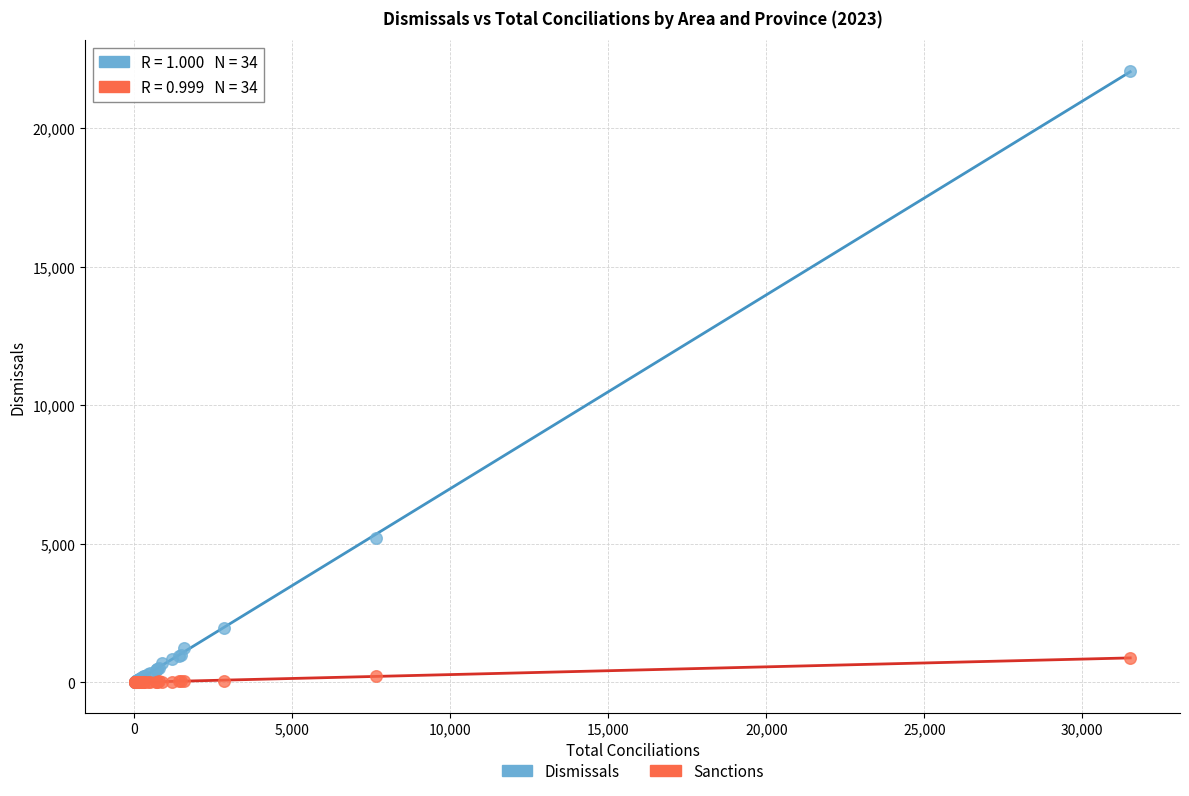

Which series has the widest spread of Y values?

Dismissals